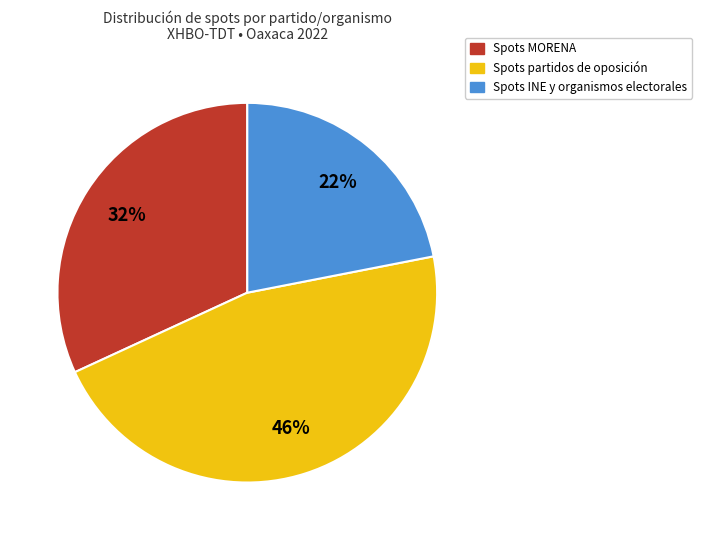

What percentage is the Spots INE y organismos electorales slice, to the nearest percent?

22%